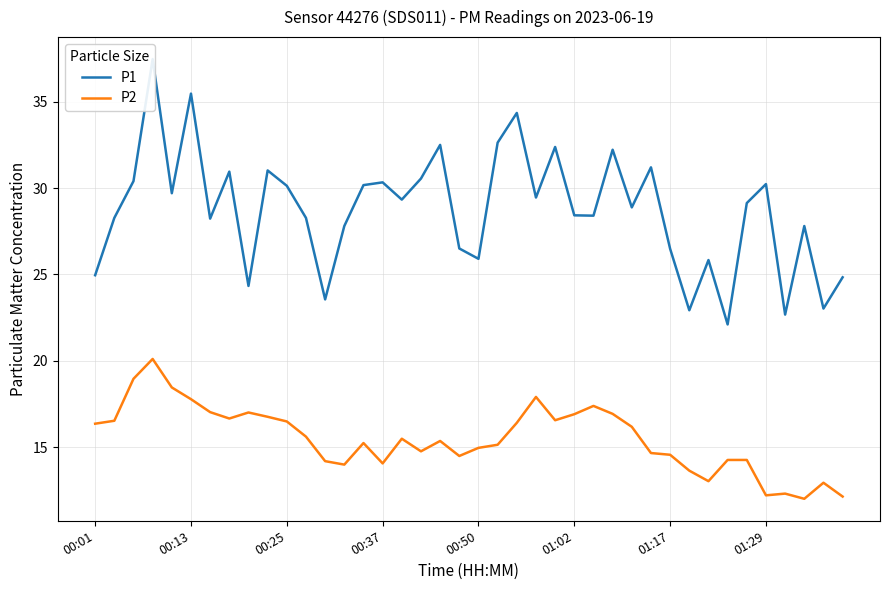

Read the P2 value at 21.

15.1